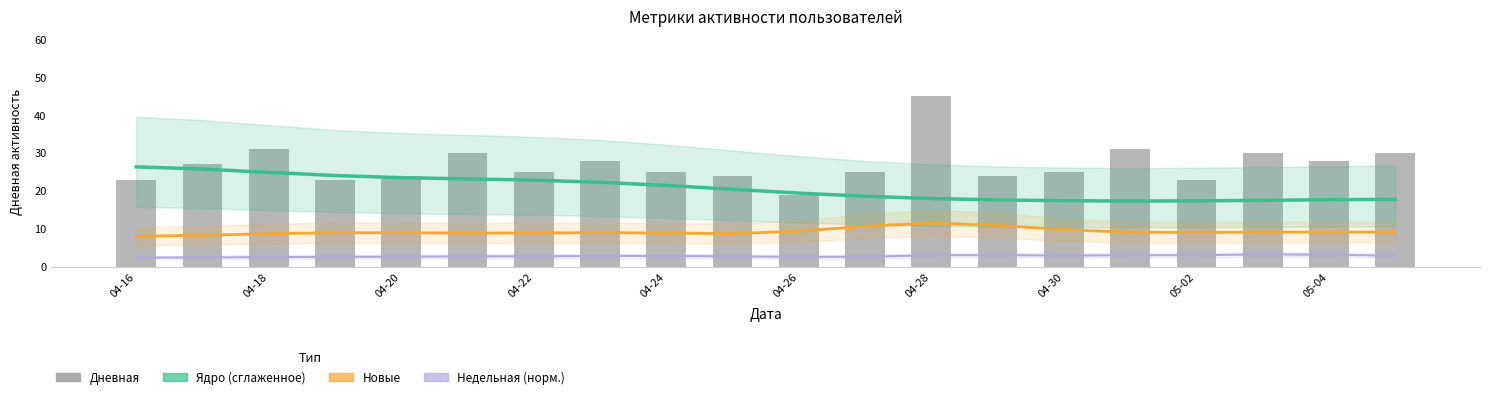

What is the maximum value for Ядро (сглаженное)?

26.4